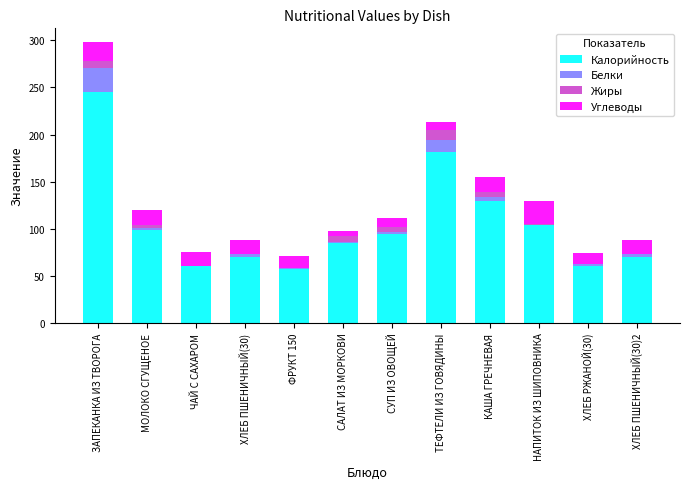

What is the sum of all Калорийность values?

1255.8